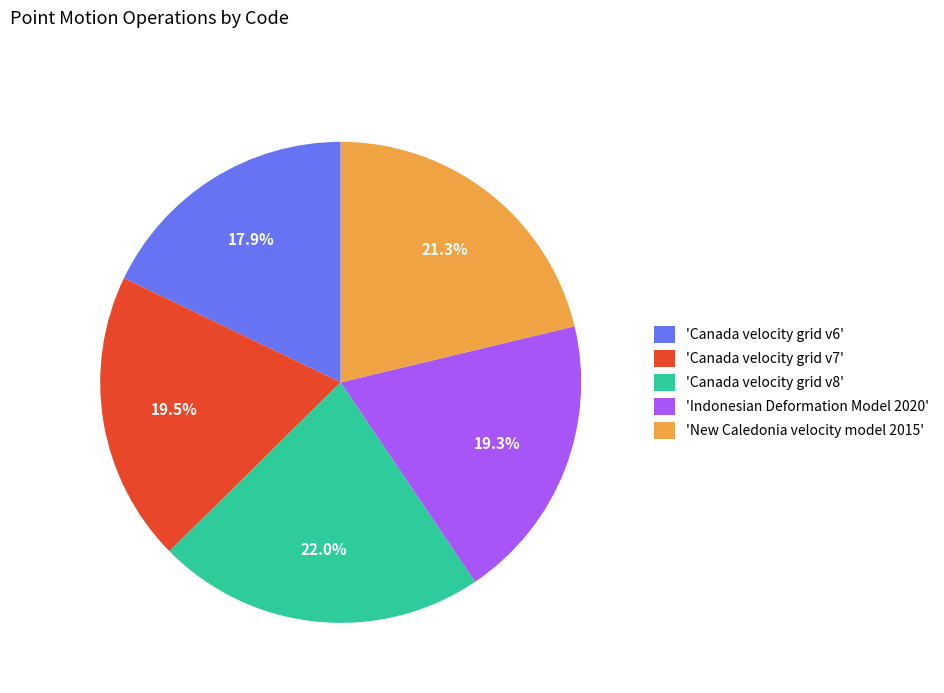

Does 'Indonesian Deformation Model 2020' account for over 50% of the chart?

No